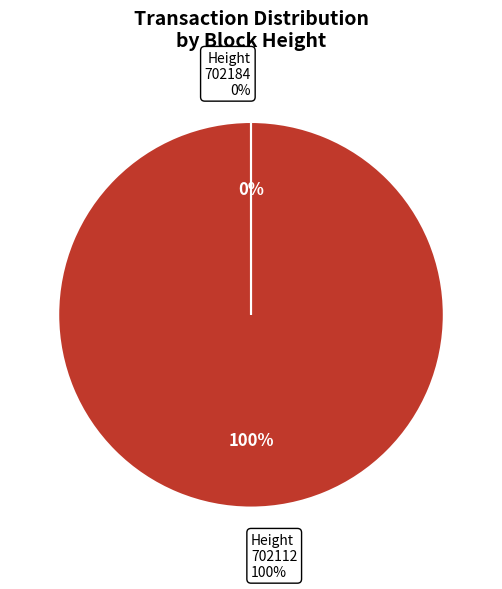

To the nearest percent, what is the average slice percentage?

50%